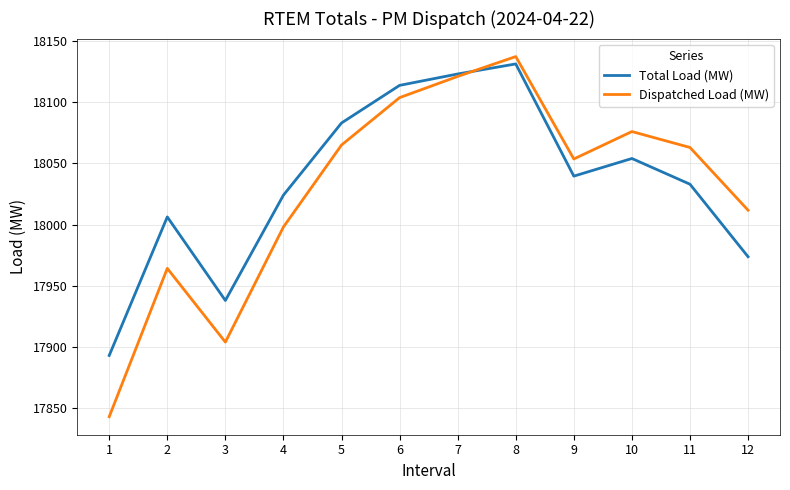

Which series has the widest spread of values?

Dispatched Load (MW)